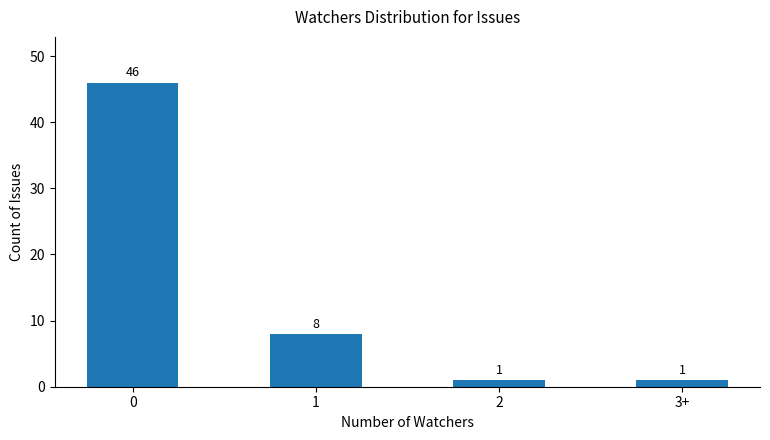

What position from the left is 3+?

4